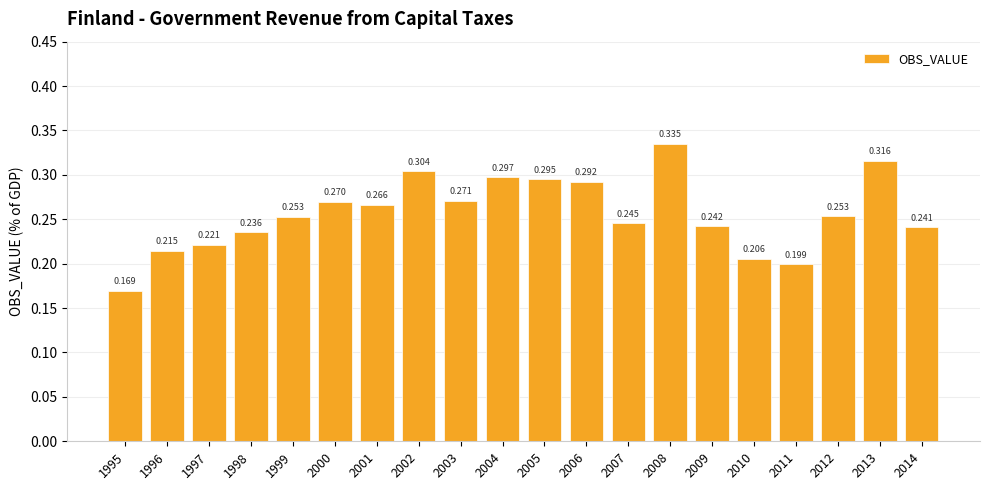

What is the value of the 5th bar from the left?

0.3